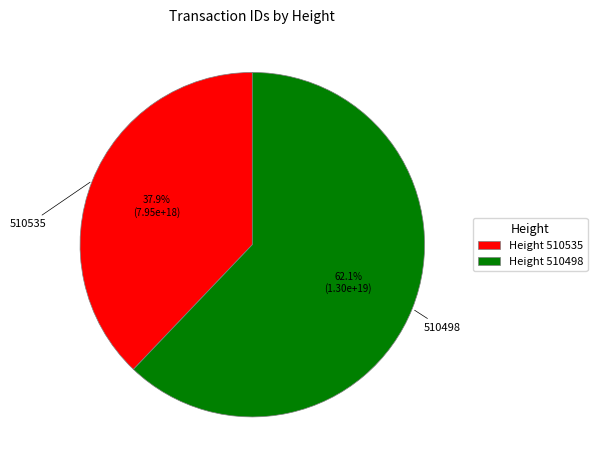

Rank the categories by value from highest to lowest.

Height 510498, Height 510535